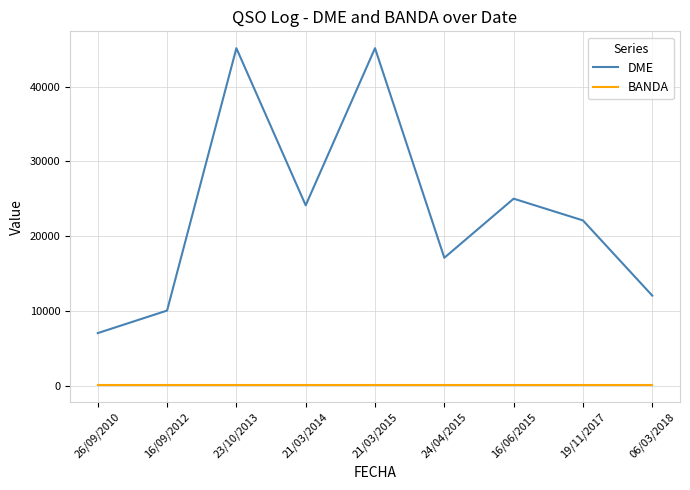

Reading right to left, list all the values displayed in this chart.

DME: 12040	22109	25019	17107	45168	24133	45168	10040	7022
BANDA: 40	40	40	40	40	40	40	40	40